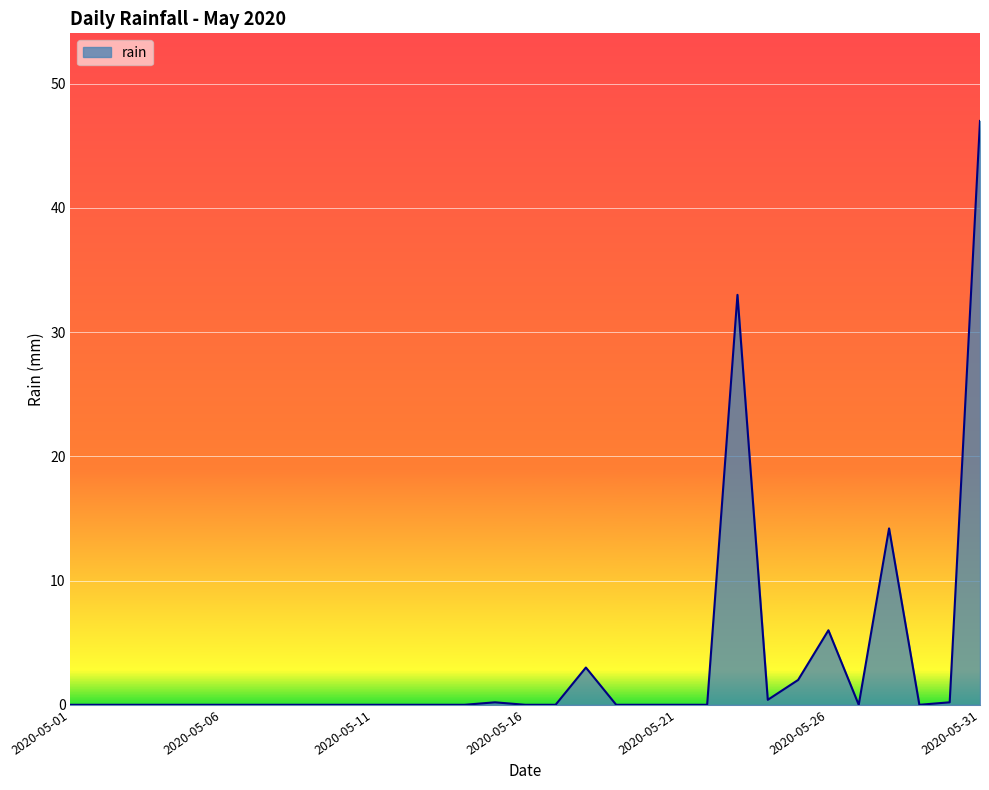

What is the difference between the maximum and minimum values?

47.0